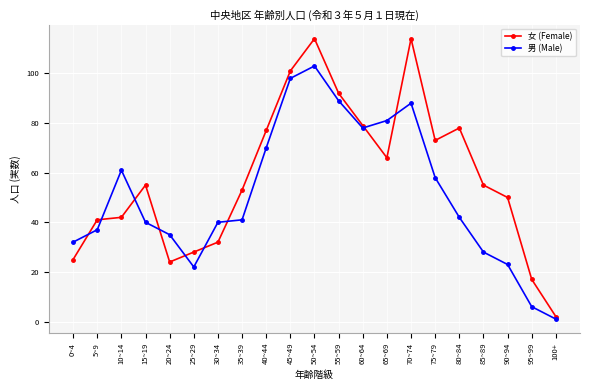

What is the label of the 14th point from the right?

35~39